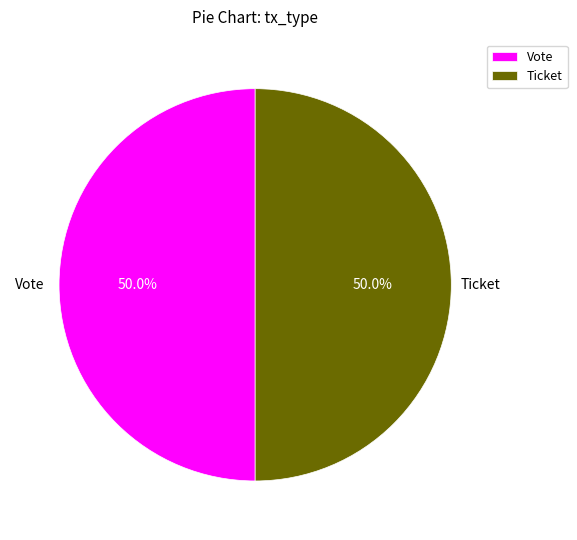

Combined, do Vote and Ticket account for over 50%?

Yes